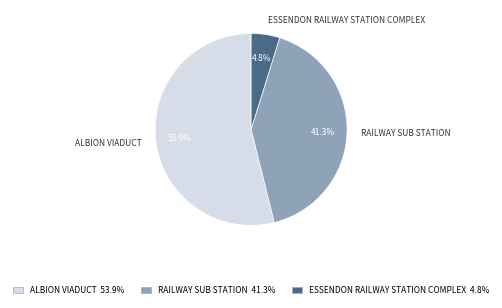

To the nearest percent, what is the combined percentage of ESSENDON RAILWAY STATION COMPLEX and RAILWAY SUB STATION?

46%